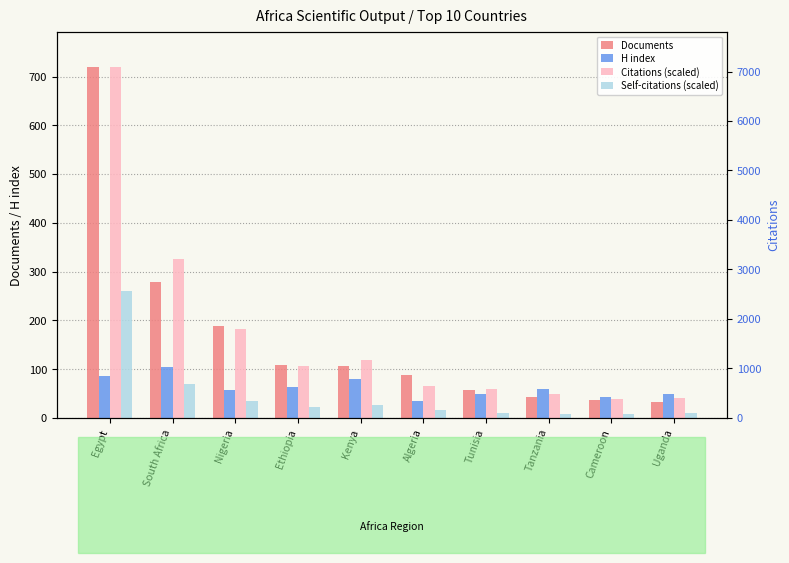

What is the total value across all series at Kenya?

331.6